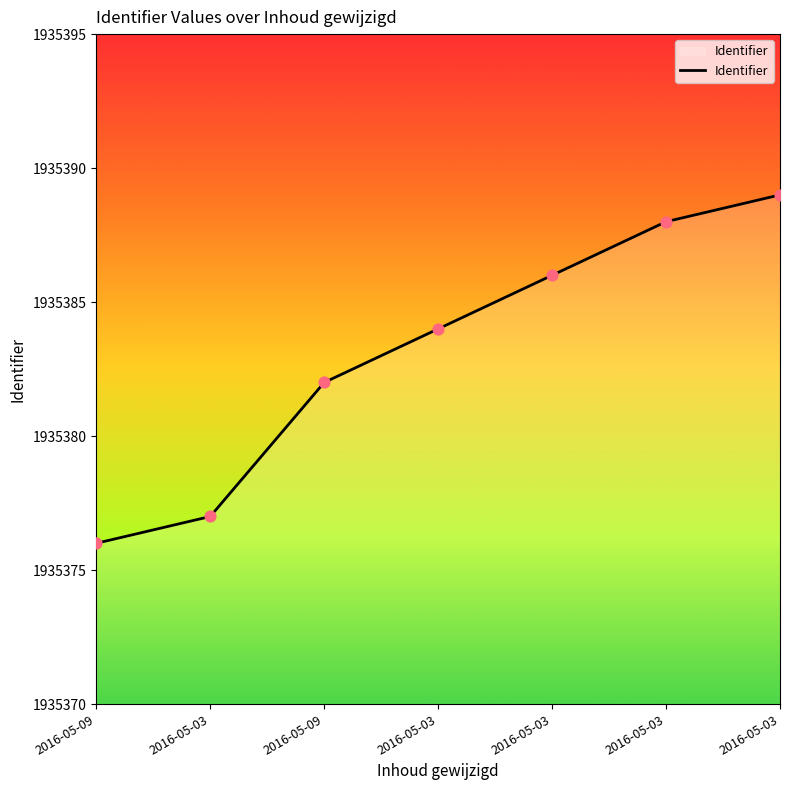

What is the change in value from 2016-05-09 to 2016-05-03?

+4